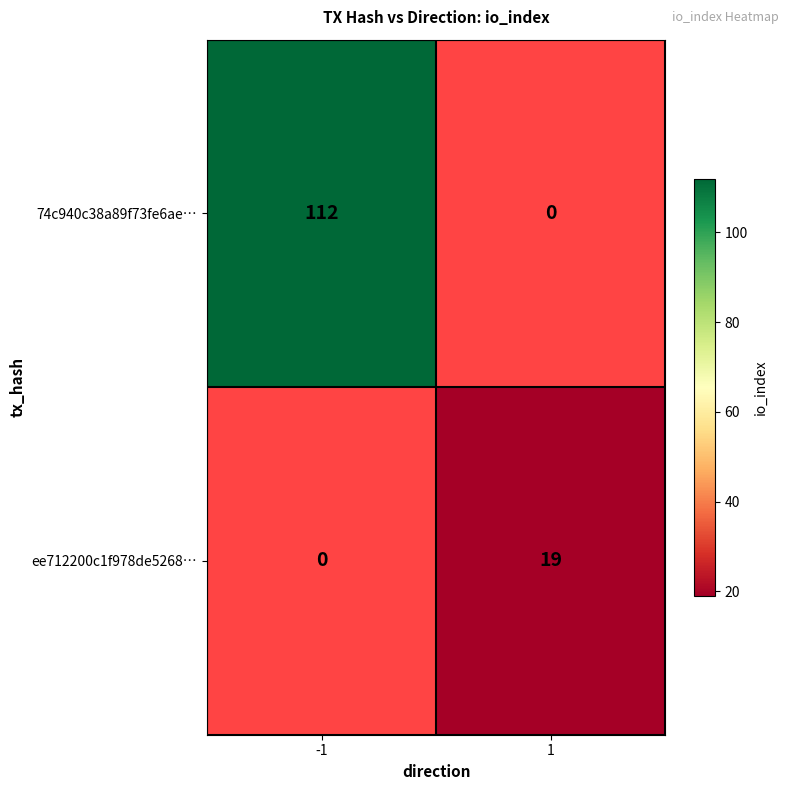

The value of ee712200c1f978de5268… at 1 is 33.9. True or false?

False